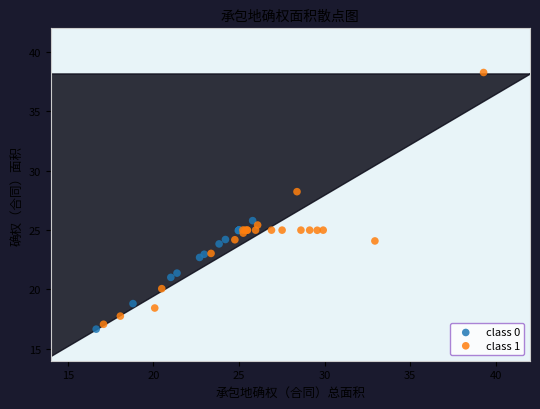

Which series reaches the minimum Y coordinate?

class 0